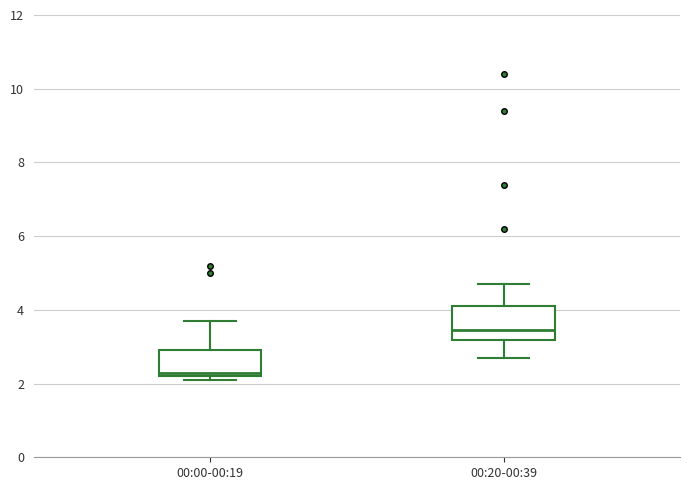

Comparing the boxes themselves (not the whiskers), which one is the tallest?

00:20-00:39